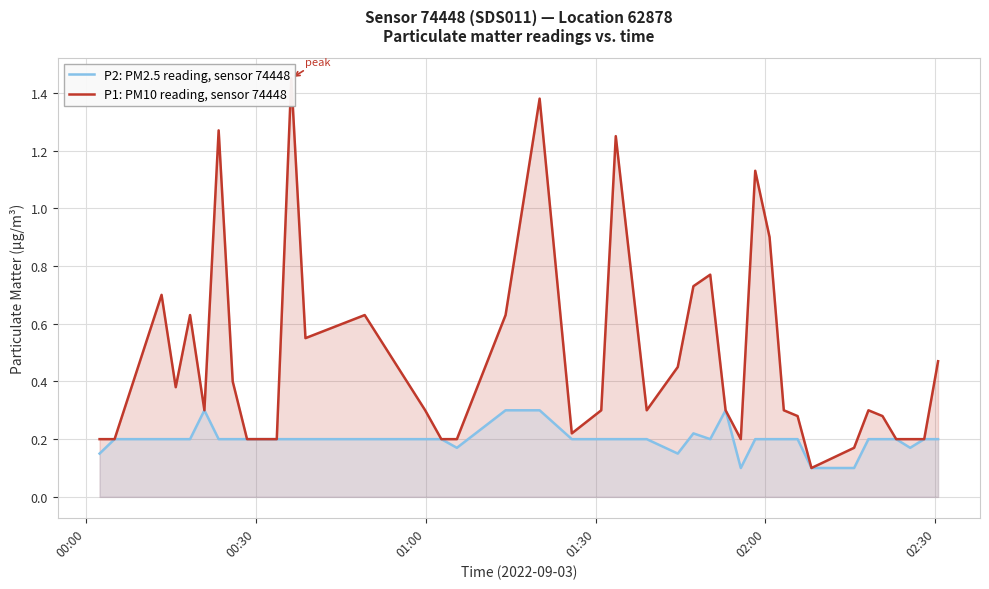

Which series has the largest range (max minus min)?

P1: PM10 reading, sensor 74448